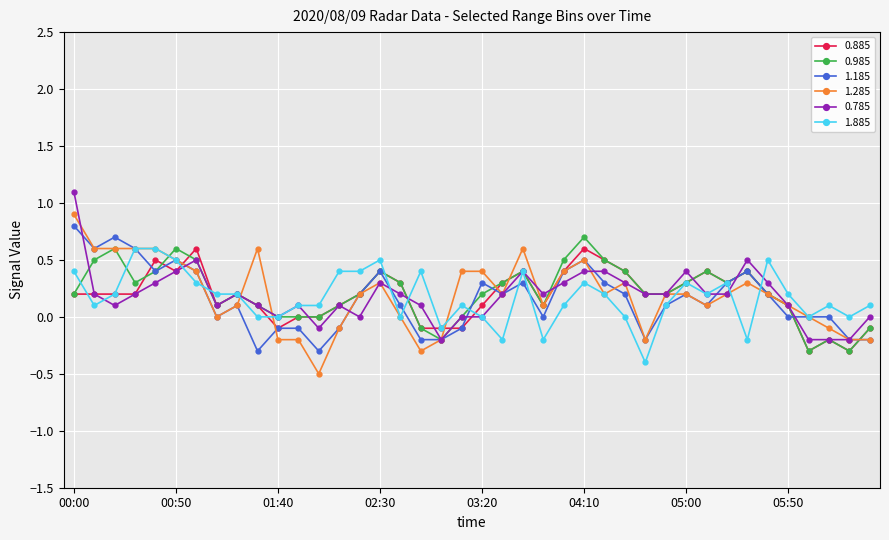

What is the difference between the second highest and second lowest values in the 1.185 series?

1.0